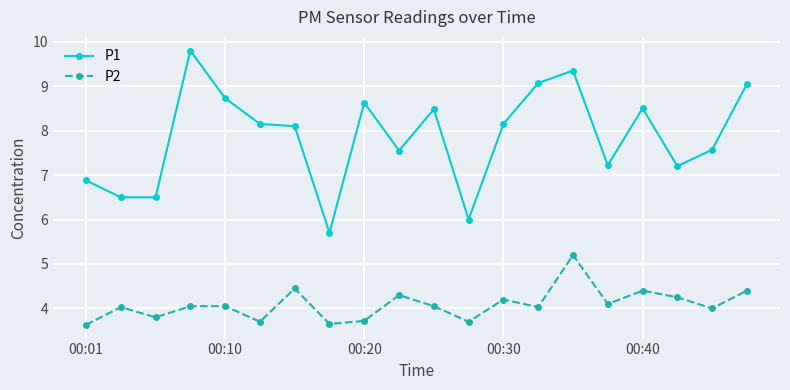

What is the value of the P1 point at the 3rd from the left?

6.5